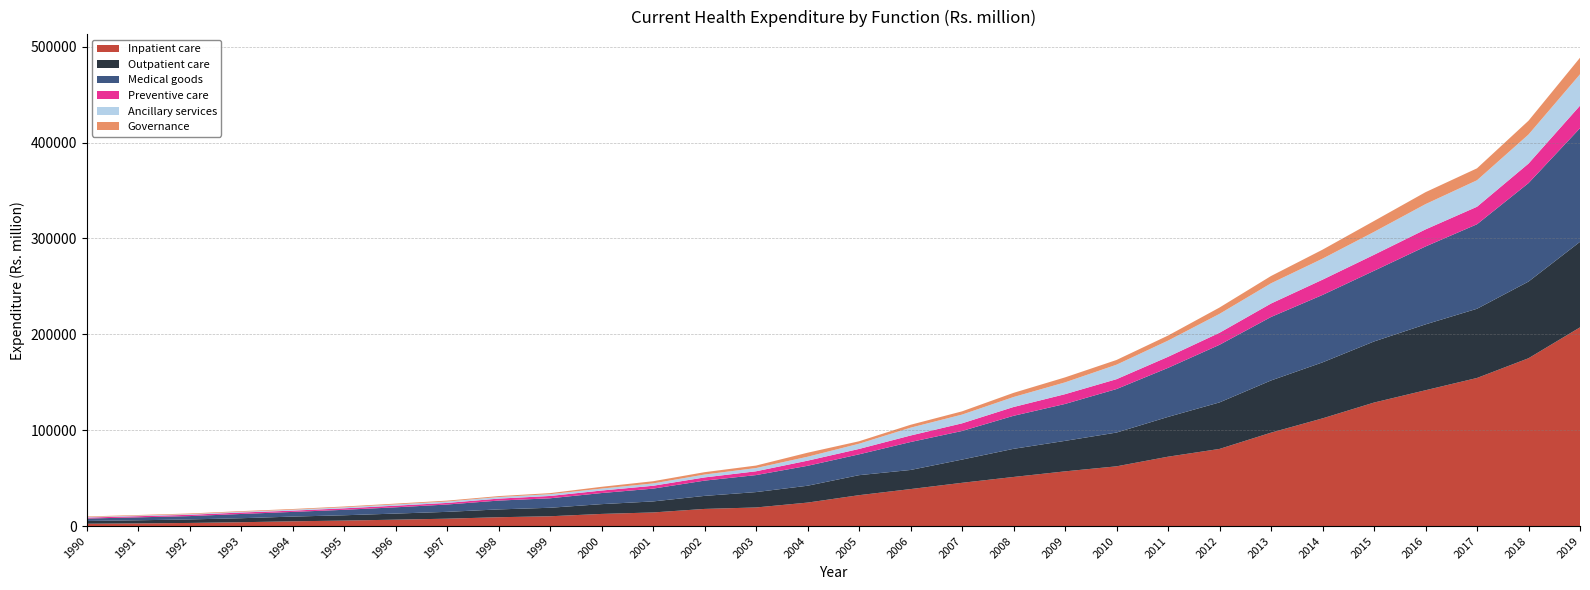

Reading left to right, transcribe all the data shown in this chart.

Inpatient care: 1990=2447.6	1991=2743.0	1992=3255.5	1993=4009.5	1994=4947.5	1995=5718.1	1996=6663.5	1997=7691.3	1998=9217.9	1999=10224.0	2000=12661.4	2001=14194.7	2002=17870.7	2003=19400.6	2004=24471.7	2005=32212.3	2006=38575.0	2007=45119.3	2008=51213.0	2009=57057.9	2010=62305.2	2011=72354.9	2012=80459.8	2013=97421.2	2014=112326.7	2015=128820.4	2016=141671.5	2017=154473.0	2018=175050.3	2019=207257.9
Outpatient care: 1990=2857.8	1991=3288.5	1992=3675.1	1993=4162.4	1994=4934.0	1995=5543.3	1996=6360.4	1997=7125.9	1998=8143.9	1999=8863.5	2000=10208.5	2001=11498.6	2002=13603.7	2003=16039.4	2004=17586.8	2005=20874.4	2006=19936.6	2007=24237.8	2008=29346.4	2009=31811.5	2010=35234.5	2011=41505.2	2012=48532.2	2013=54448.6	2014=58418.8	2015=63735.2	2016=68709.2	2017=72203.1	2018=79979.1	2019=89241.8
Medical goods: 1990=2527.4	1991=3054.7	1992=3473.1	1993=4438.8	1994=4882.5	1995=5694.1	1996=6535.9	1997=7648.1	1998=9212.6	1999=9880.4	2000=11571.0	2001=13338.1	2002=15912.5	2003=17729.5	2004=20784.5	2005=21731.6	2006=29136.8	2007=29816.1	2008=34447.0	2009=38497.6	2010=45383.8	2011=51135.5	2012=60088.5	2013=66222.1	2014=70328.4	2015=73717.1	2016=81252.9	2017=88152.5	2018=102720.9	2019=118553.9
Preventive care: 1990=1002.6	1991=1205.4	1992=1335.3	1993=1506.2	1994=1326.0	1995=1548.2	1996=1707.0	1997=1670.3	1998=2048.3	1999=2432.8	2000=2619.1	2001=2990.4	2002=3342.0	2003=3970.9	2004=5368.5	2005=5614.5	2006=6793.9	2007=7975.1	2008=9177.7	2009=10195.4	2010=10288.8	2011=11544.9	2012=12552.2	2013=14033.1	2014=15938.8	2015=16691.8	2016=17803.6	2017=18254.1	2018=20355.2	2019=23490.5
Ancillary services: 1990=552.8	1991=653.6	1992=696.7	1993=790.3	1994=949.0	1995=1100.7	1996=1297.0	1997=1469.5	1998=1650.6	1999=1843.5	2000=2019.8	2001=2439.2	2002=3010.5	2003=3379.8	2004=4082.5	2005=5430.1	2006=8158.6	2007=9108.8	2008=10402.8	2009=12311.5	2010=15095.0	2011=16881.2	2012=19693.8	2013=21091.7	2014=21897.2	2015=23880.7	2016=26368.1	2017=27626.1	2018=30298.1	2019=32719.6
Governance: 1990=606.7	1991=574.7	1992=657.2	1993=652.5	1994=734.6	1995=779.6	1996=835.0	1997=911.3	1998=974.7	1999=1099.1	2000=1868.4	2001=2292.3	2002=2461.7	2003=2589.5	2004=4206.0	2005=2568.7	2006=3029.5	2007=3395.5	2008=4357.9	2009=5206.5	2010=4940.2	2011=5284.6	2012=6626.4	2013=7605.7	2014=9388.1	2015=11371.0	2016=12463.6	2017=12452.9	2018=14422.0	2019=17249.8